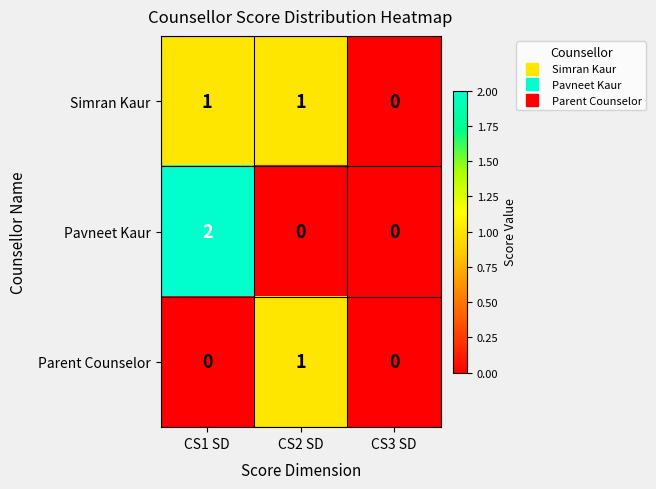

What is the total value across all series at CS2 SD?

2